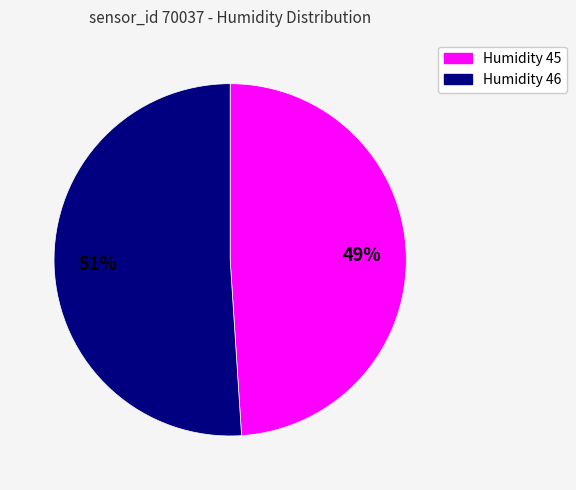

Is there a majority slice in this chart?

Yes